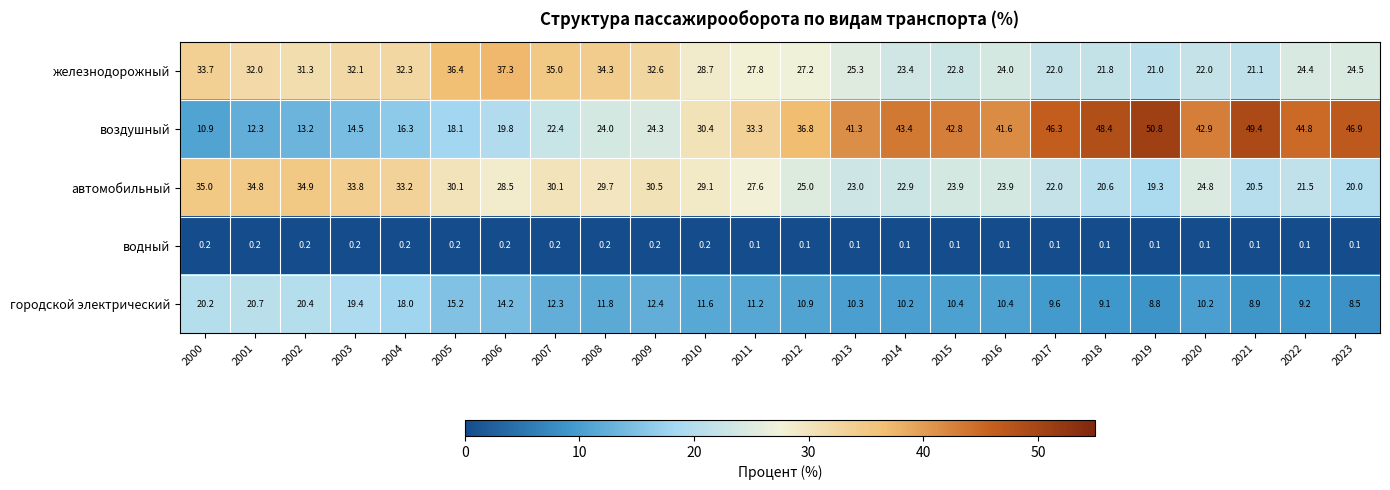

Which series has the largest range (max minus min)?

воздушный